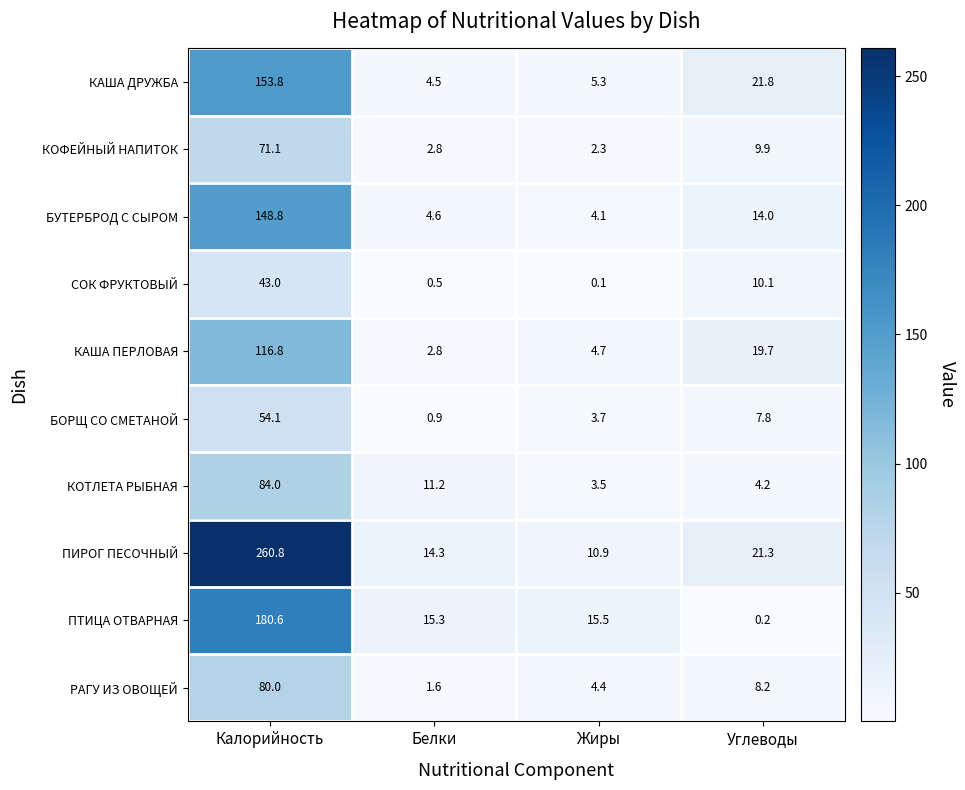

Count the number of categories in the chart.

4